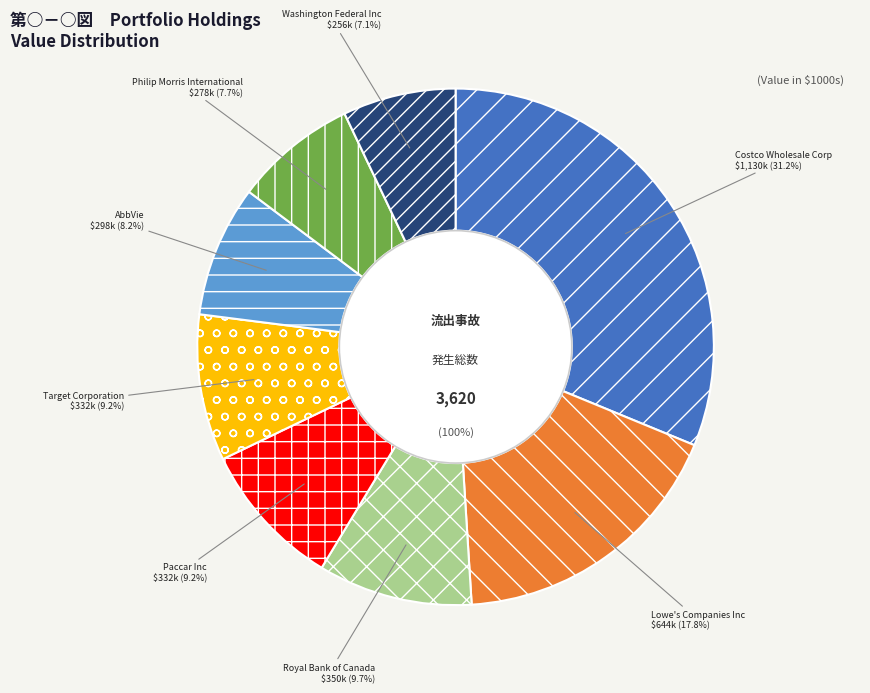

To the nearest percent, what percentage of the pie is Costco Wholesale Corp?

31%